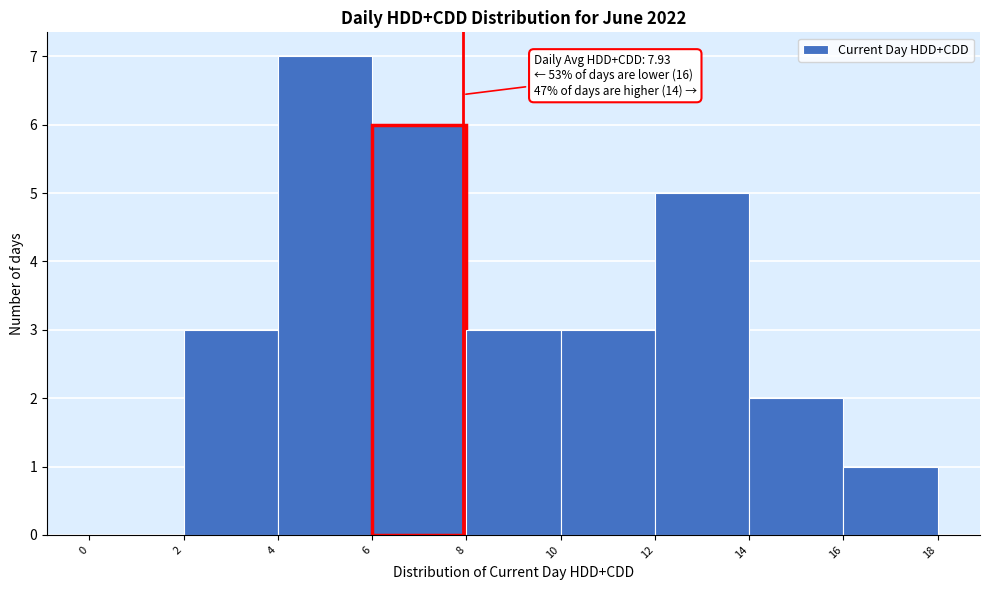

Over which range of the x-axis is the bar tallest?

4 to 6